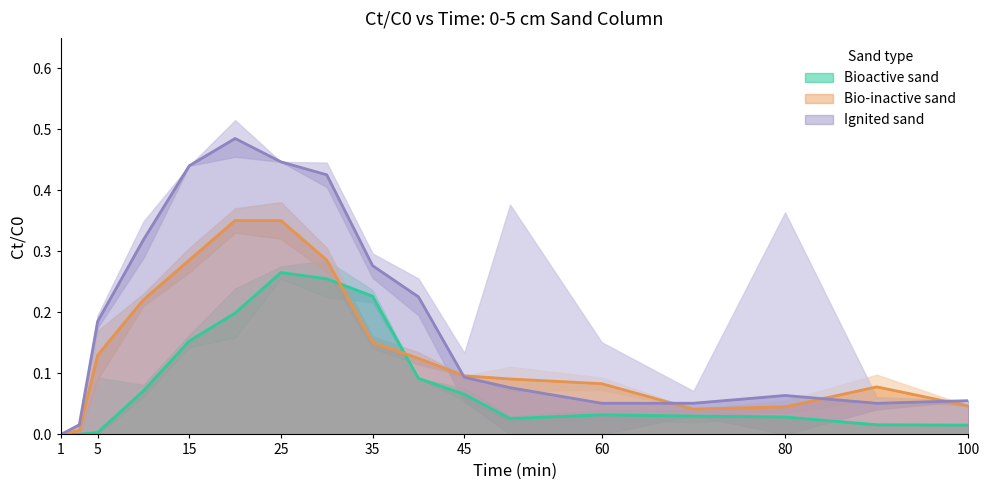

What is the average value of the Bioactive (Ct/C0) series?

0.1